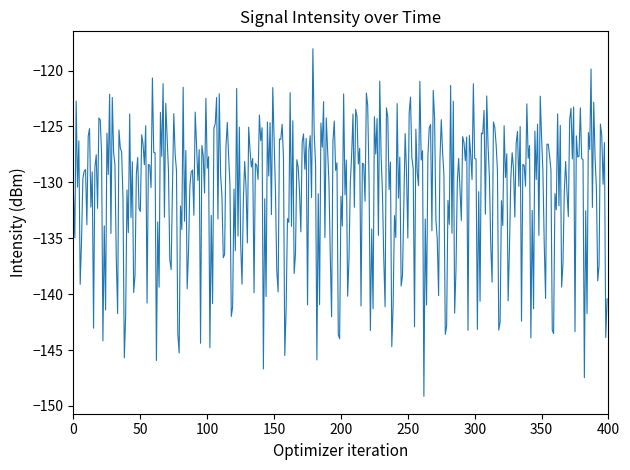

What is the average value?

-130.8